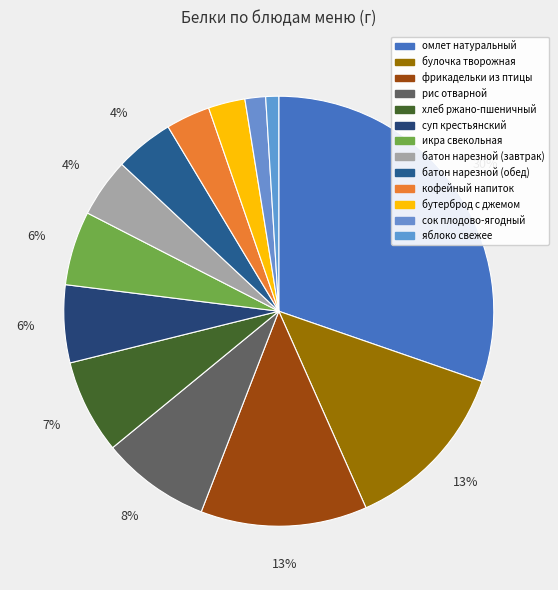

What percentage is NOT represented by рис отварной?

91.8%